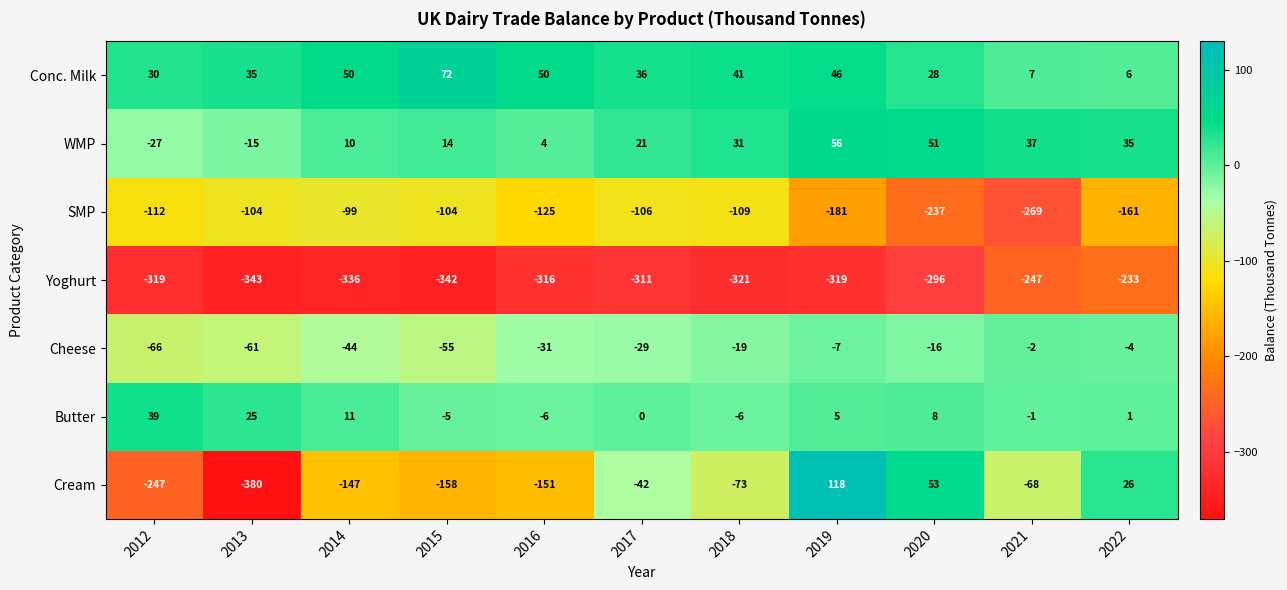

What is the difference between the second highest and minimum values in the Cheese series?

62